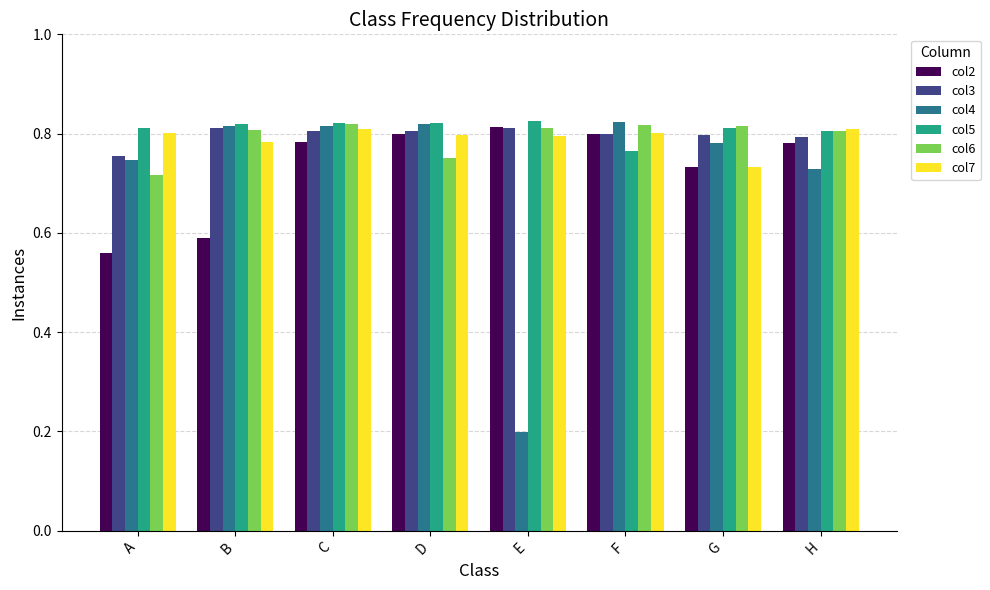

Which series changed the most between A and G?

col2